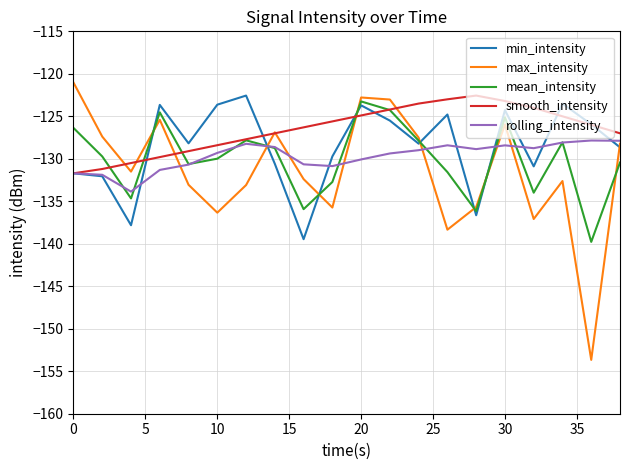

What is the difference between the maximum and second lowest values in the rolling_intensity series?

4.0